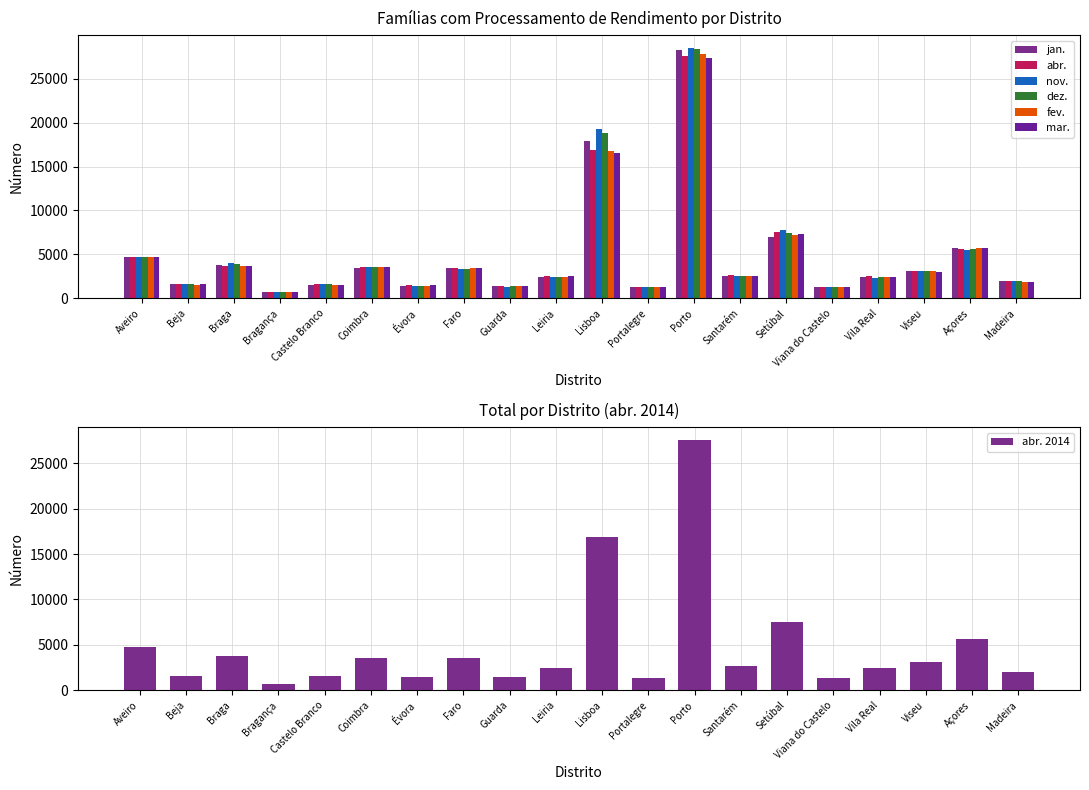

Is it true that fev. equals 303 at Bragança?

False